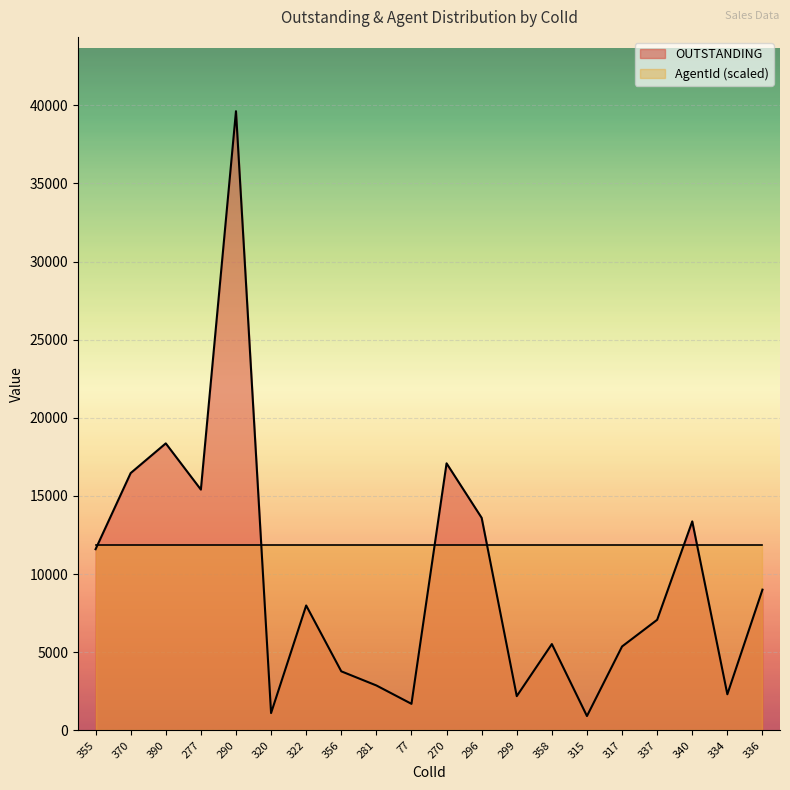

Which label corresponds to the smallest value in the chart?

315